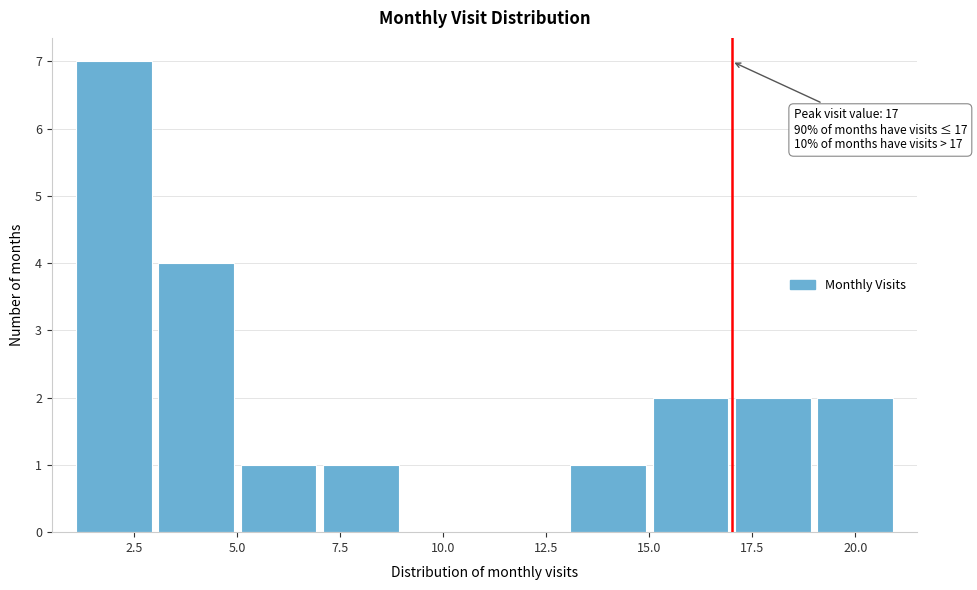

Which range on the x-axis has the tallest bar?

1 to 3